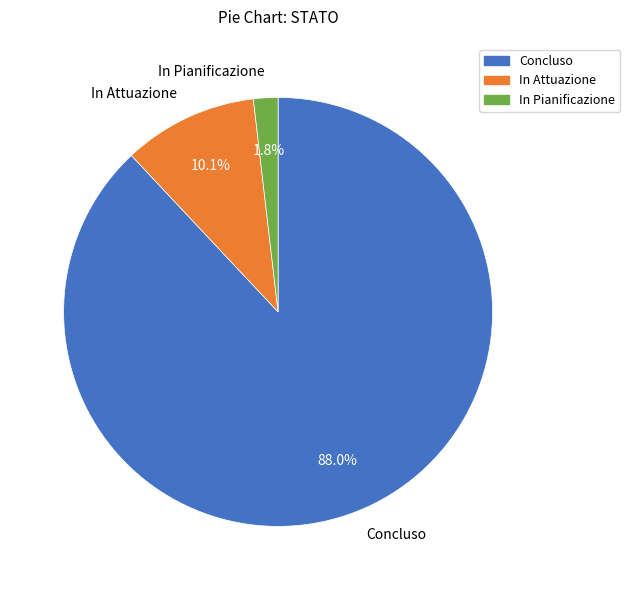

What is the largest slice in the pie chart?

Concluso